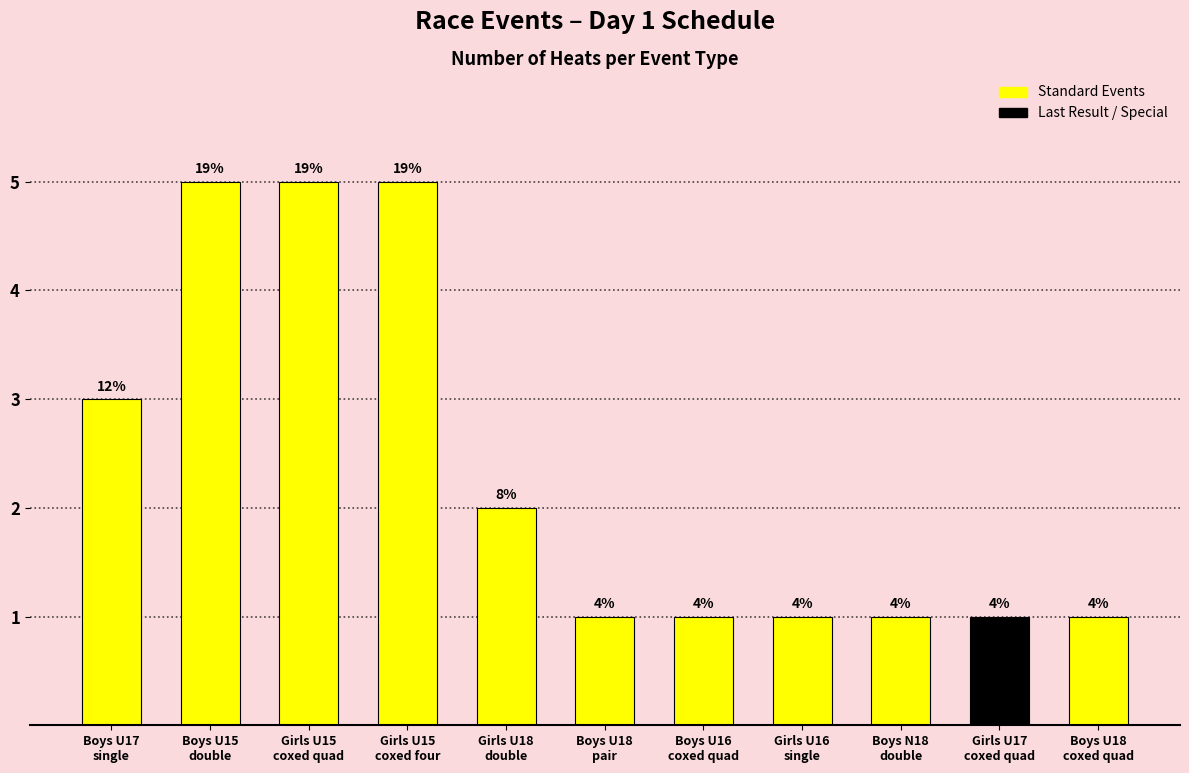

Are the bars horizontal?

No